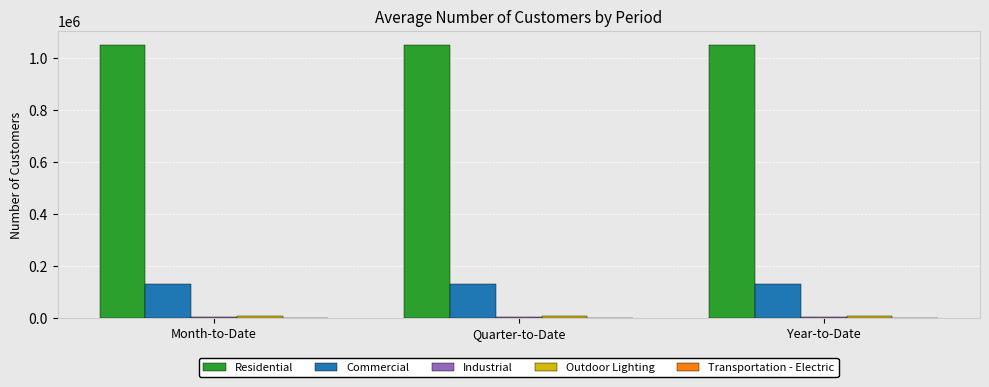

The Commercial series shows 29606 at Month-to-Date. True or false?

False